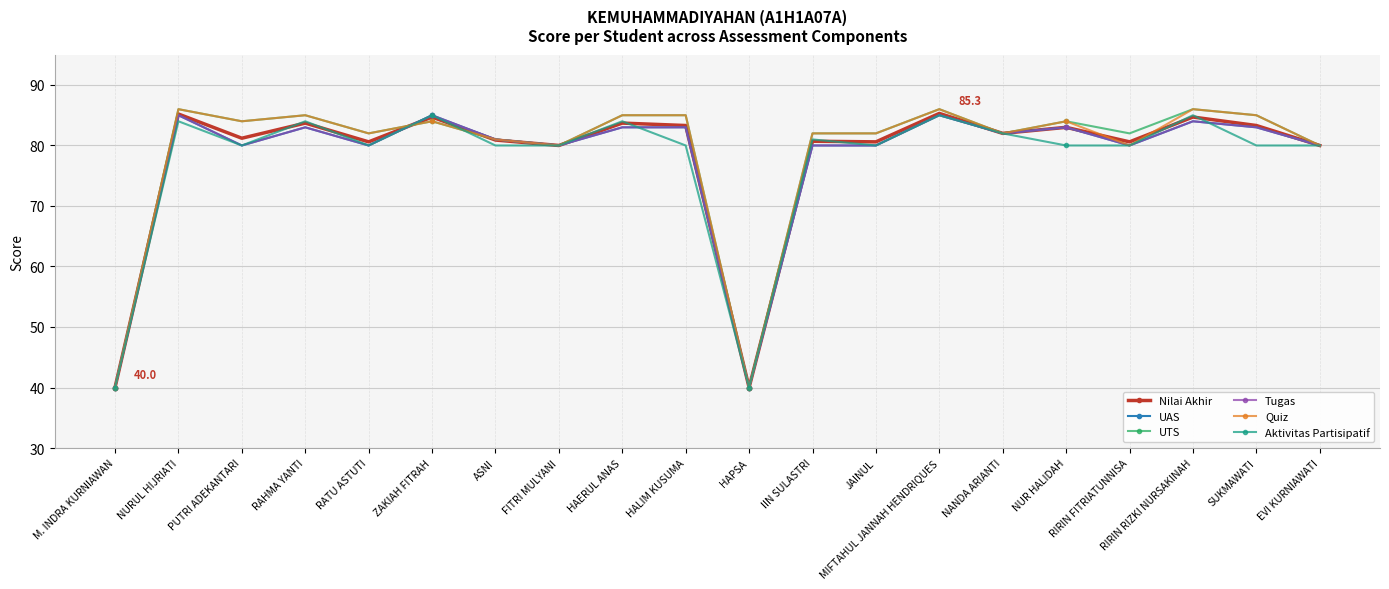

What is the total value across all series at HAPSA?

240.0